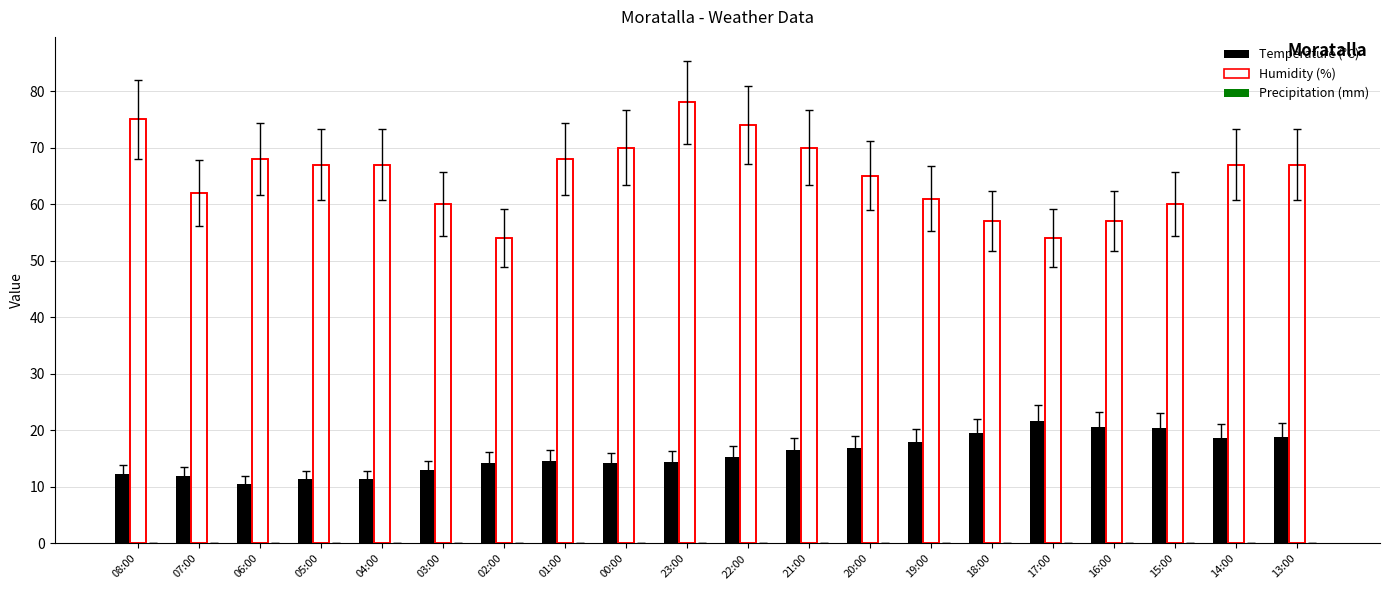

How many data points in Temperature (°C) are less than 15?

10